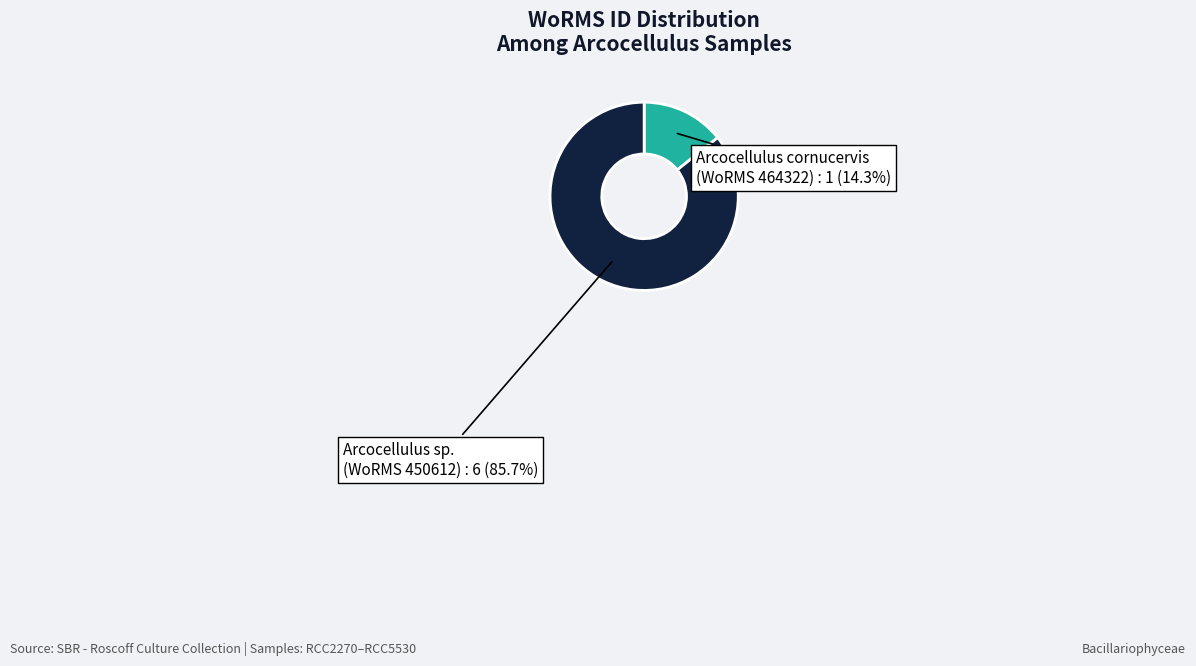

Is there any slice that represents more than half of the pie?

Yes